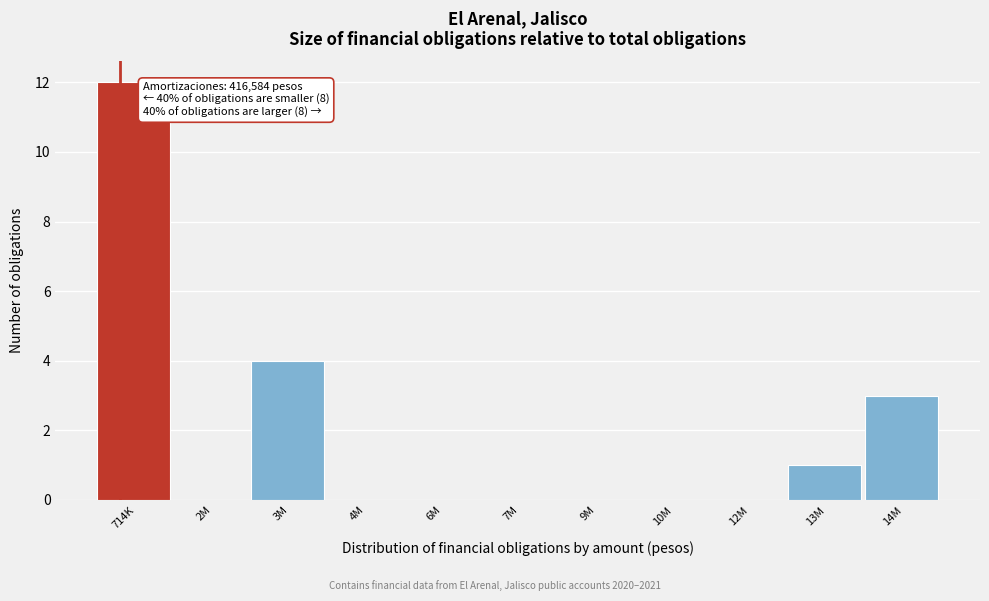

Reading left to right, what are all the values shown in this chart?

714K=12	2M=0	3M=4	4M=0	6M=0	7M=0	9M=0	10M=0	12M=0	13M=1	14M=3